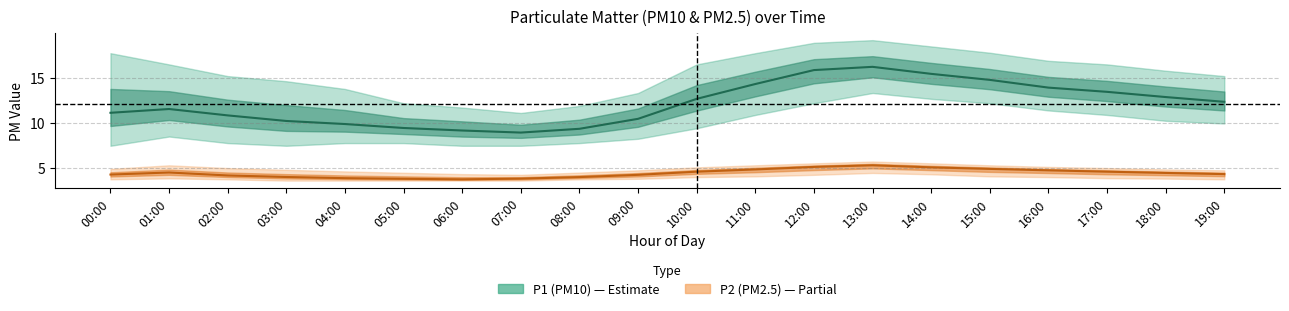

What position from the left is 07:00?

8